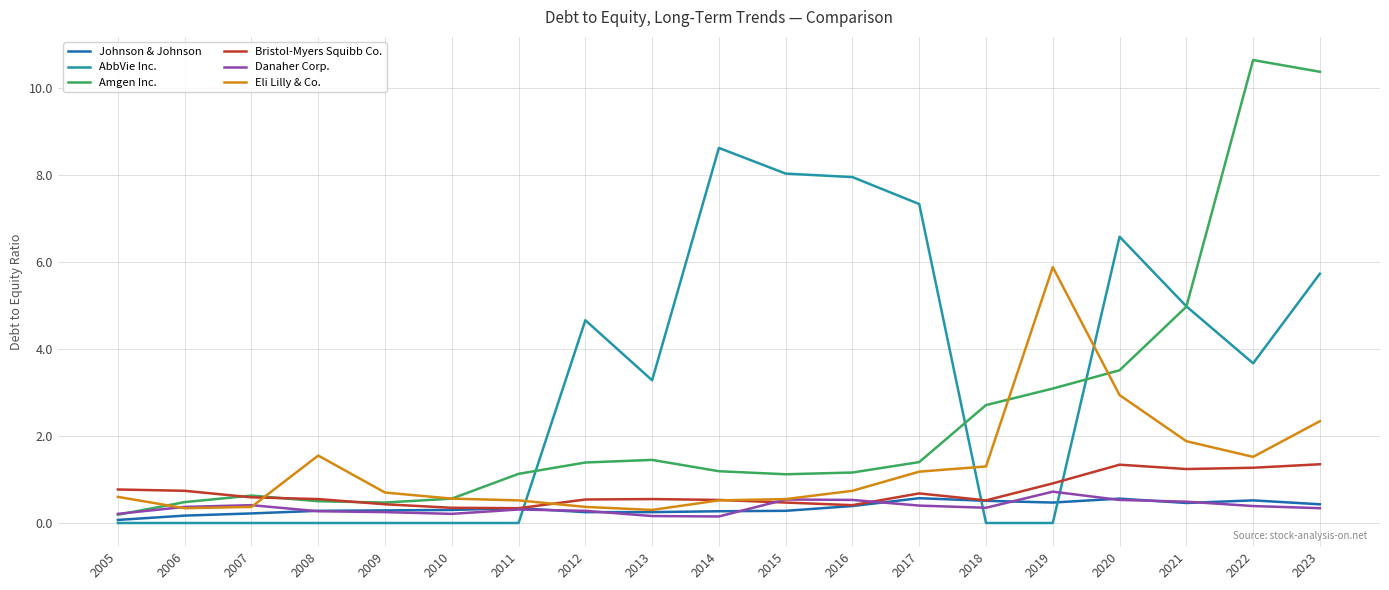

Where does the Amgen Inc. series first go above 1?

2011